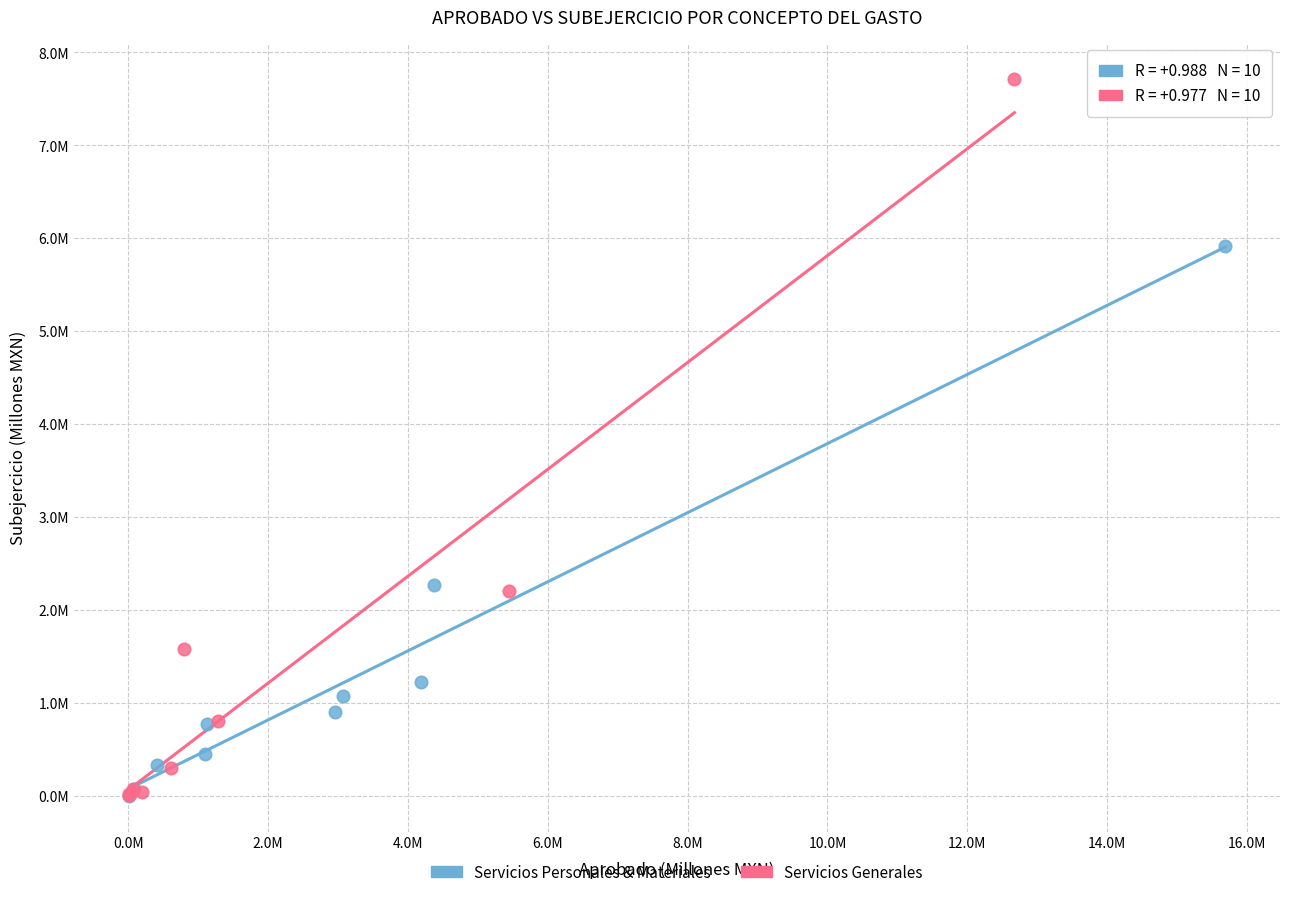

What are all the series names shown in the legend?

Servicios Personales & Materiales, Servicios Generales